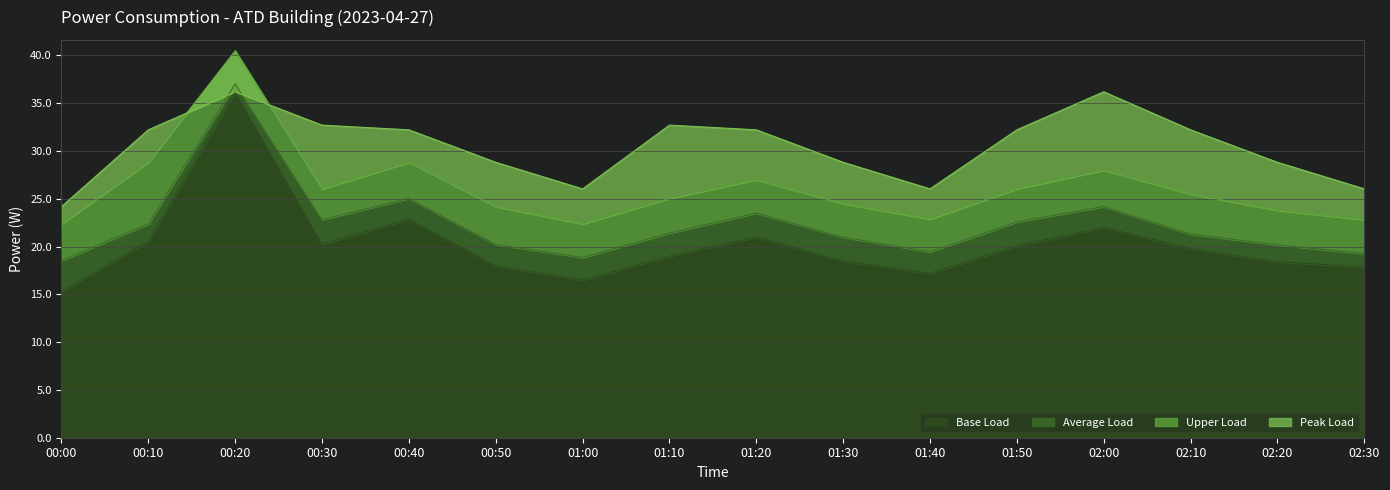

How many data points does each series have?

16